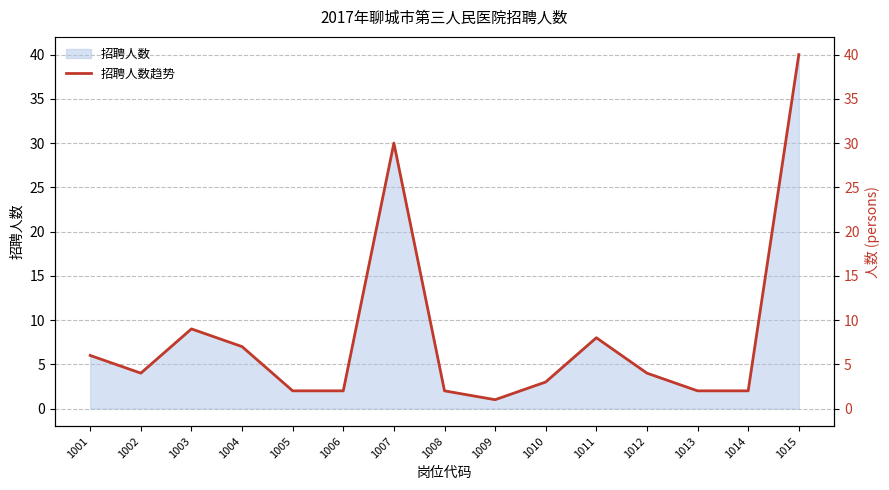

Rank the categories by value from highest to lowest.

1015, 1007, 1003, 1011, 1004, 1001, 1002, 1012, 1010, 1005, 1006, 1008, 1013, 1014, 1009